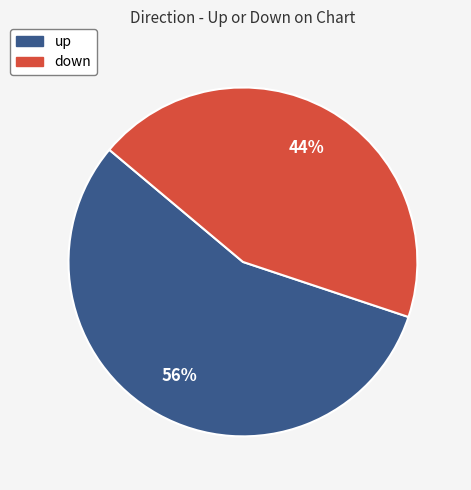

What is the ratio of the value at down to the value at up?

0.8